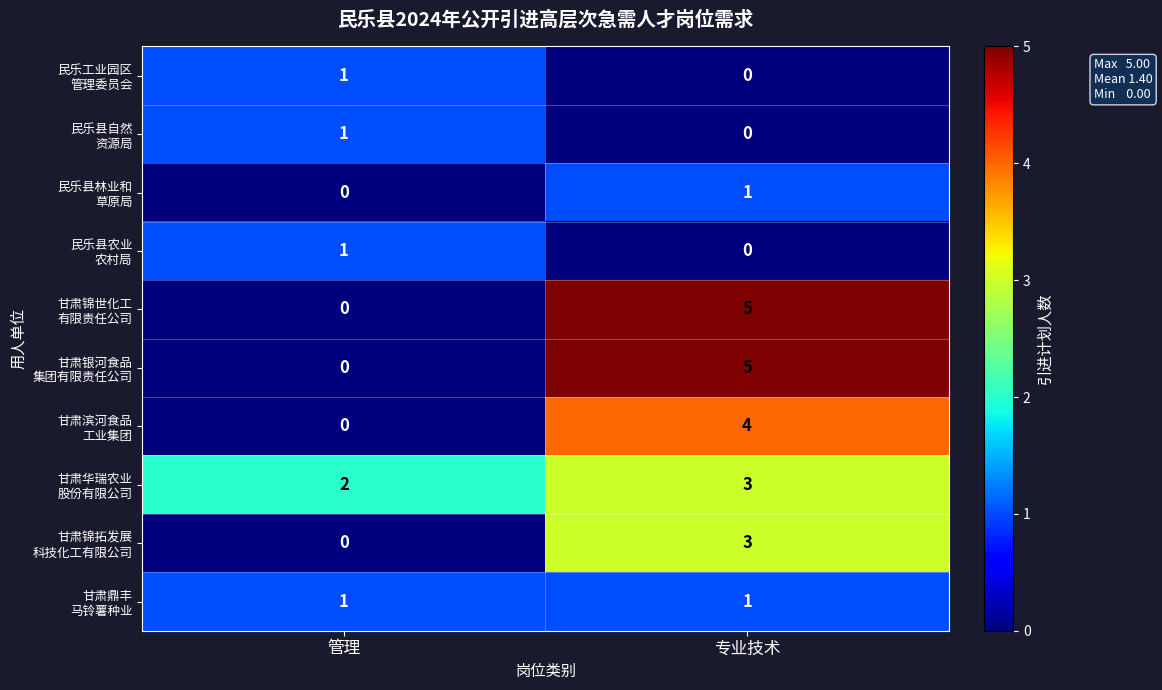

At which category is the sum across all series the highest?

专业技术